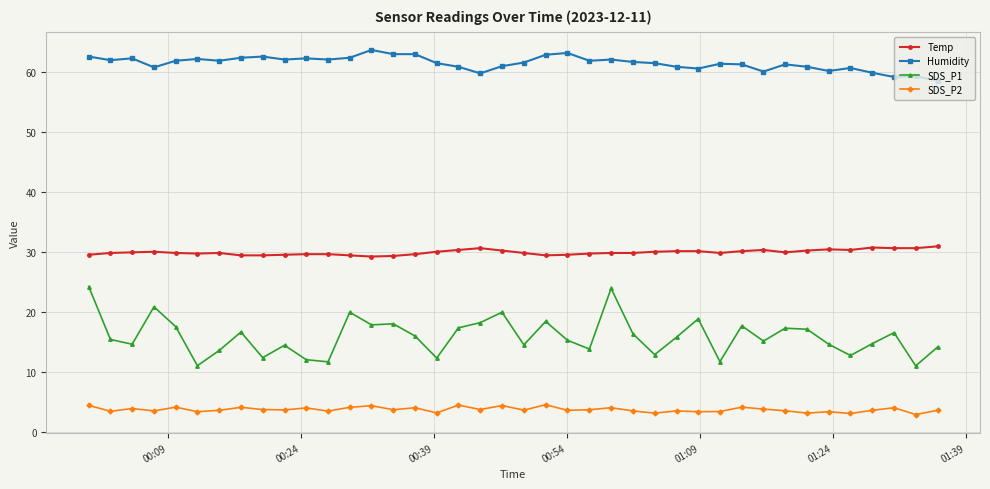

How many lines are shown in the chart?

4